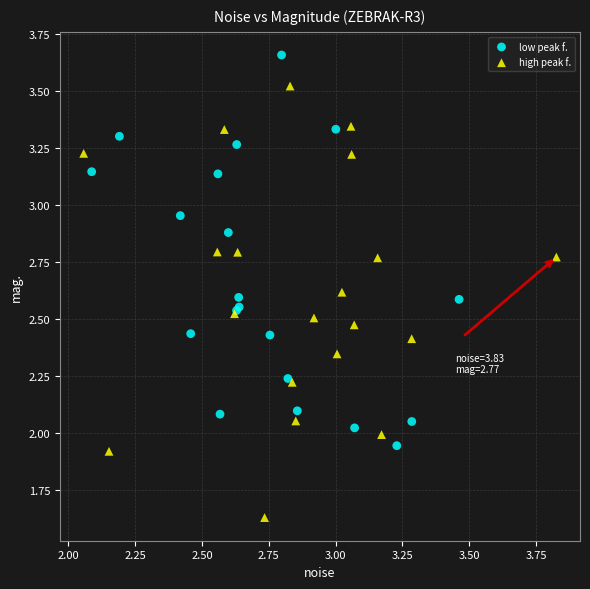

Which series reaches the maximum Y coordinate?

low peak f.